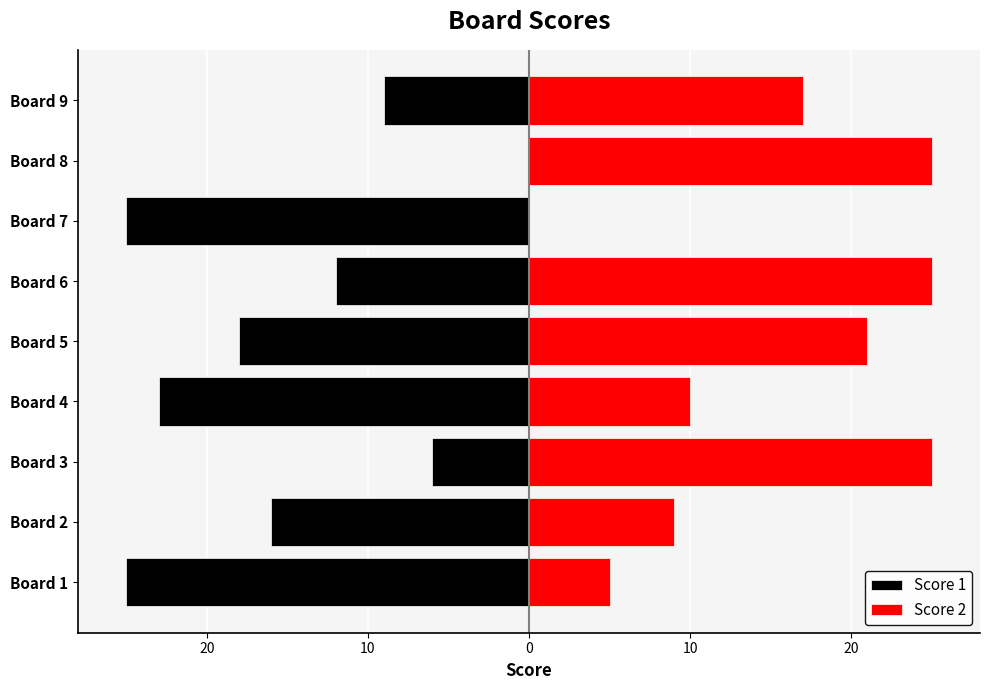

Rank the series by their maximum value, from lowest to highest.

Score 1, Score 2